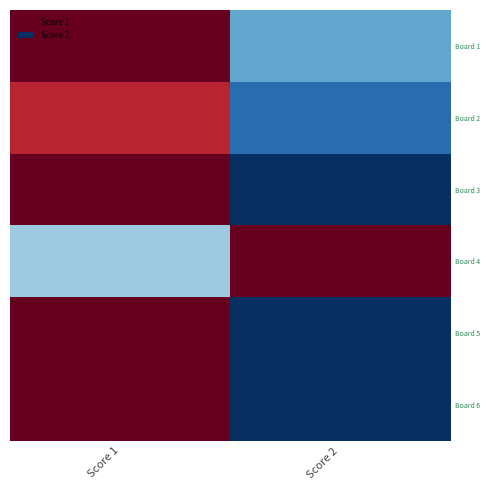

True or false: Board 3 has a value of 0 at Score 2.

True